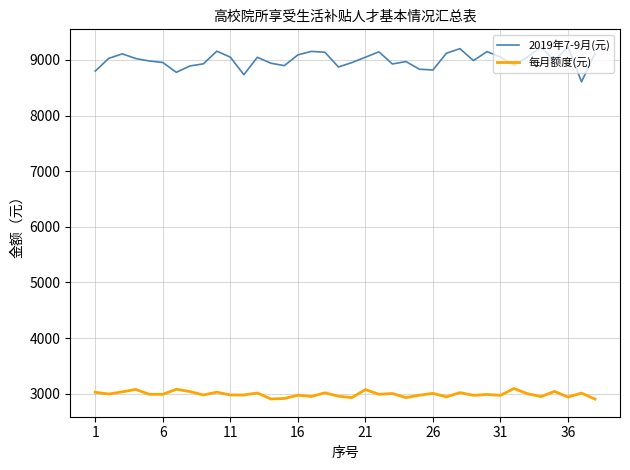

Which series has the largest range (max minus min)?

2019年7-9月(元)